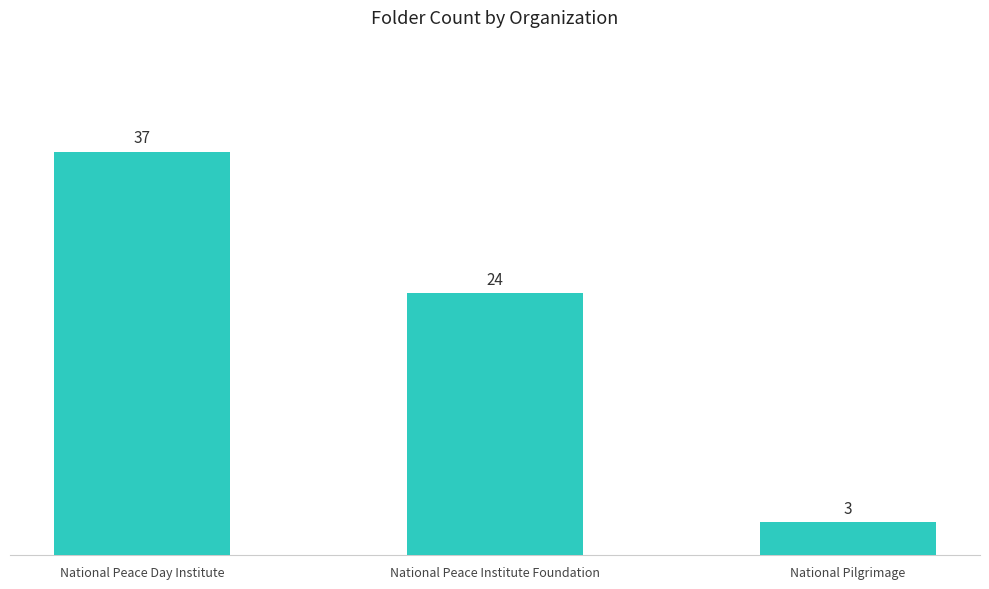

What is the label of the 1st bar from the right?

National Pilgrimage